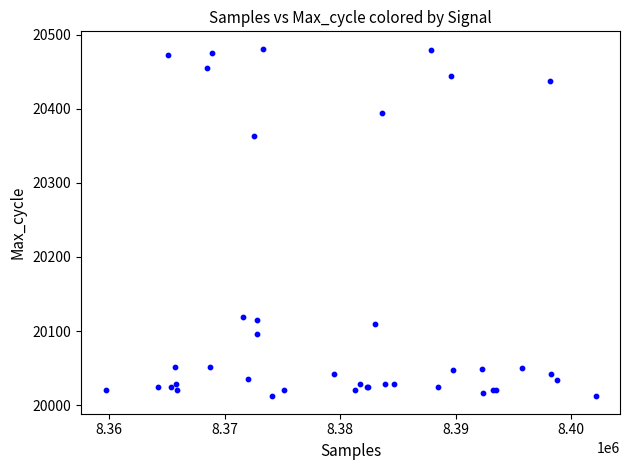

What Y value in the scatter plot is closest to 20246?

20363